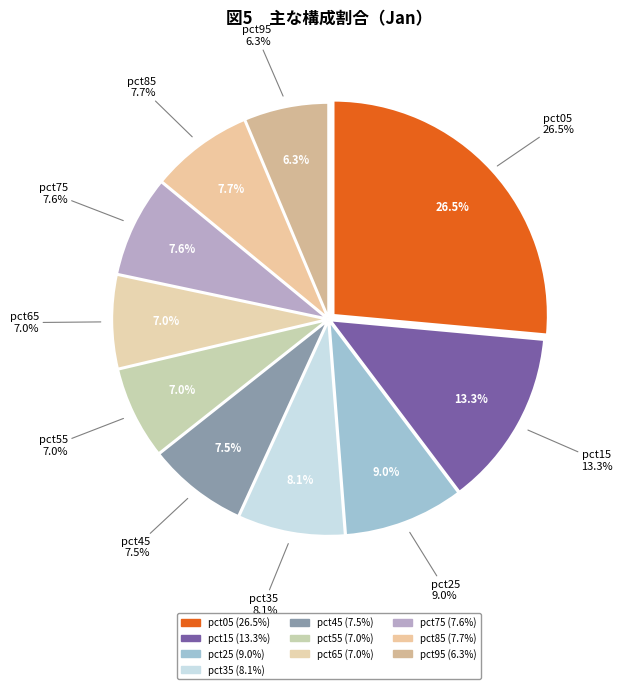

Between pct35 and pct75, which is larger?

pct35